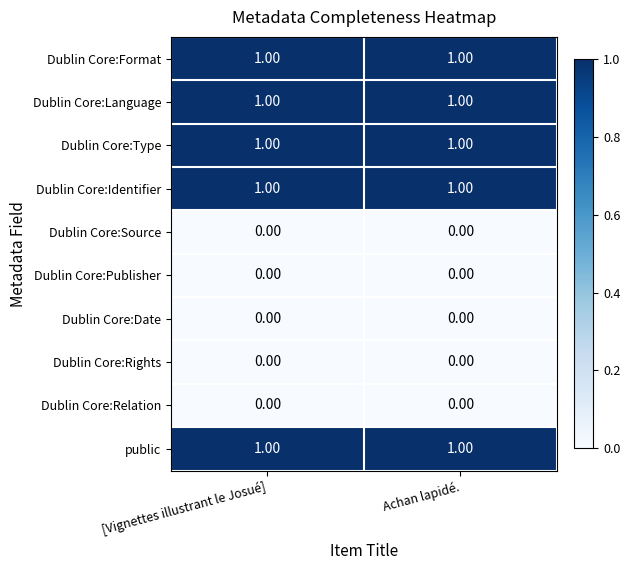

What is the total value across all series at Achan lapidé.?

5